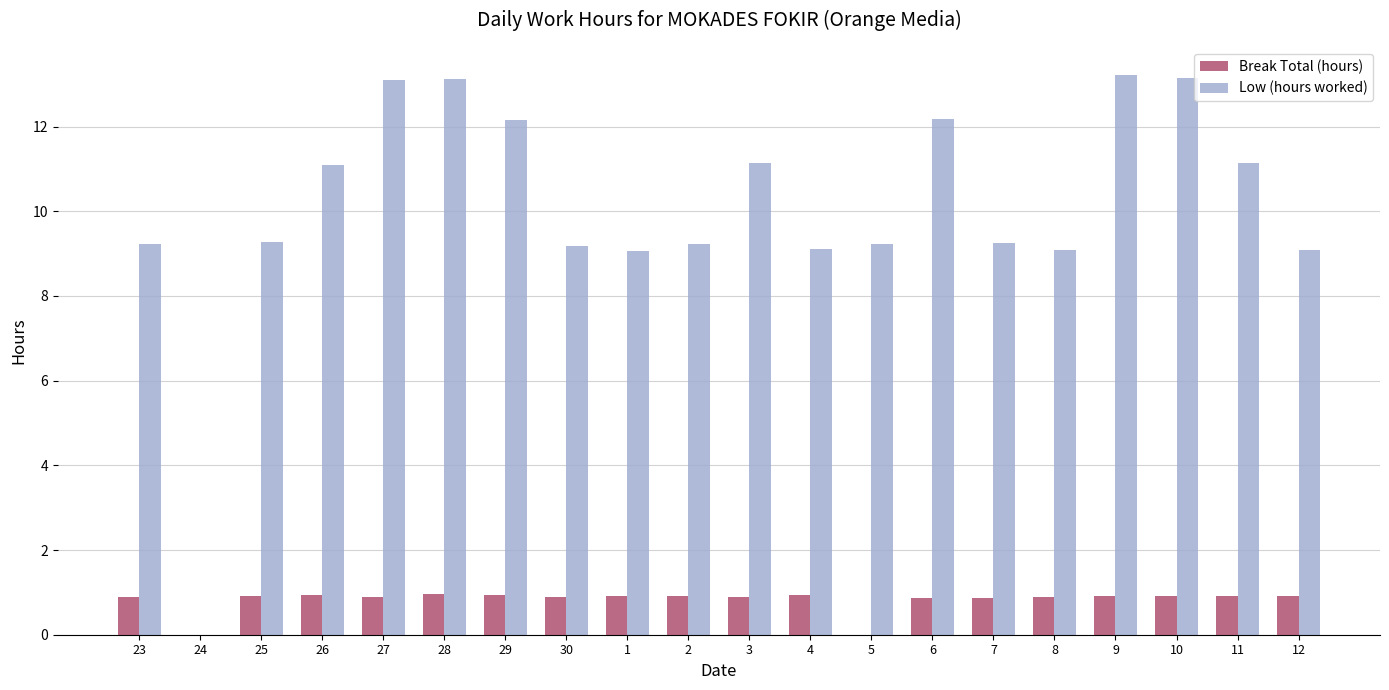

Is it true that Break Total (hours) equals -0.5 at 5?

False